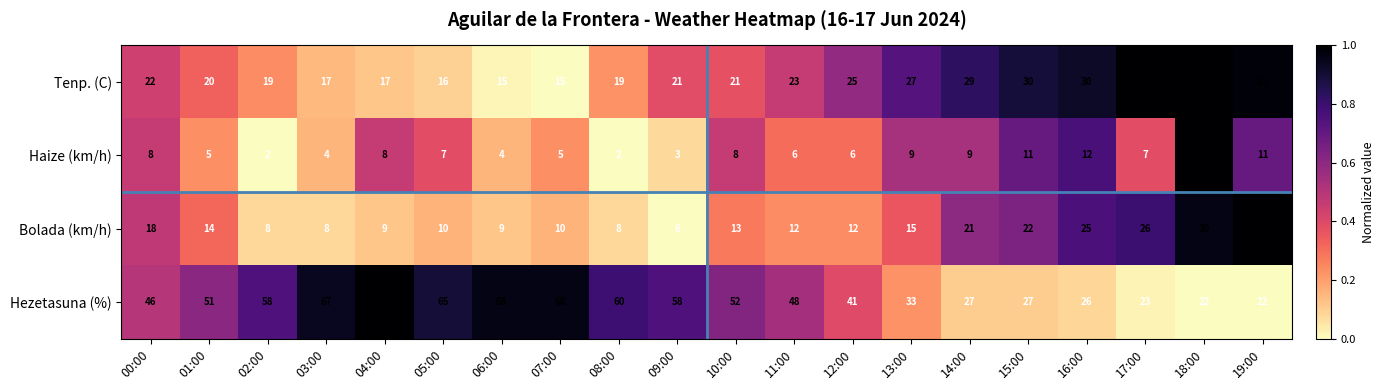

The Tenp. (C) series shows 34 at 11:00. True or false?

False